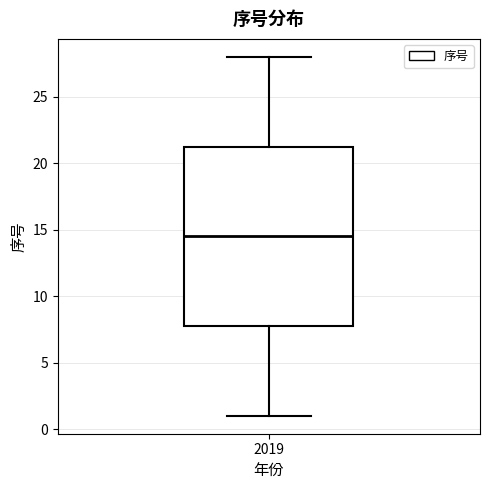

Transcribe this box plot: give where the median line is, the range the box spans, and where the two whiskers end, as read against the y-axis. The values are not printed on the chart, so give them approximately, as read against the axis.

median 14.5, box 8.0 to 21.5, whiskers 1.0 to 28.0